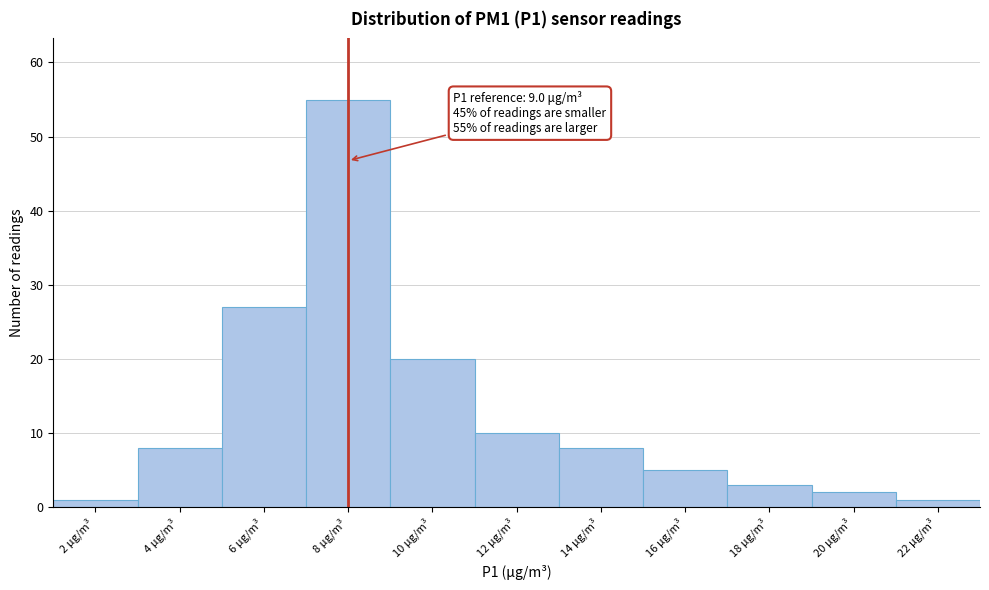

Reading left to right, extract all data points from this chart.

1	8	27	55	20	10	8	5	3	2	1